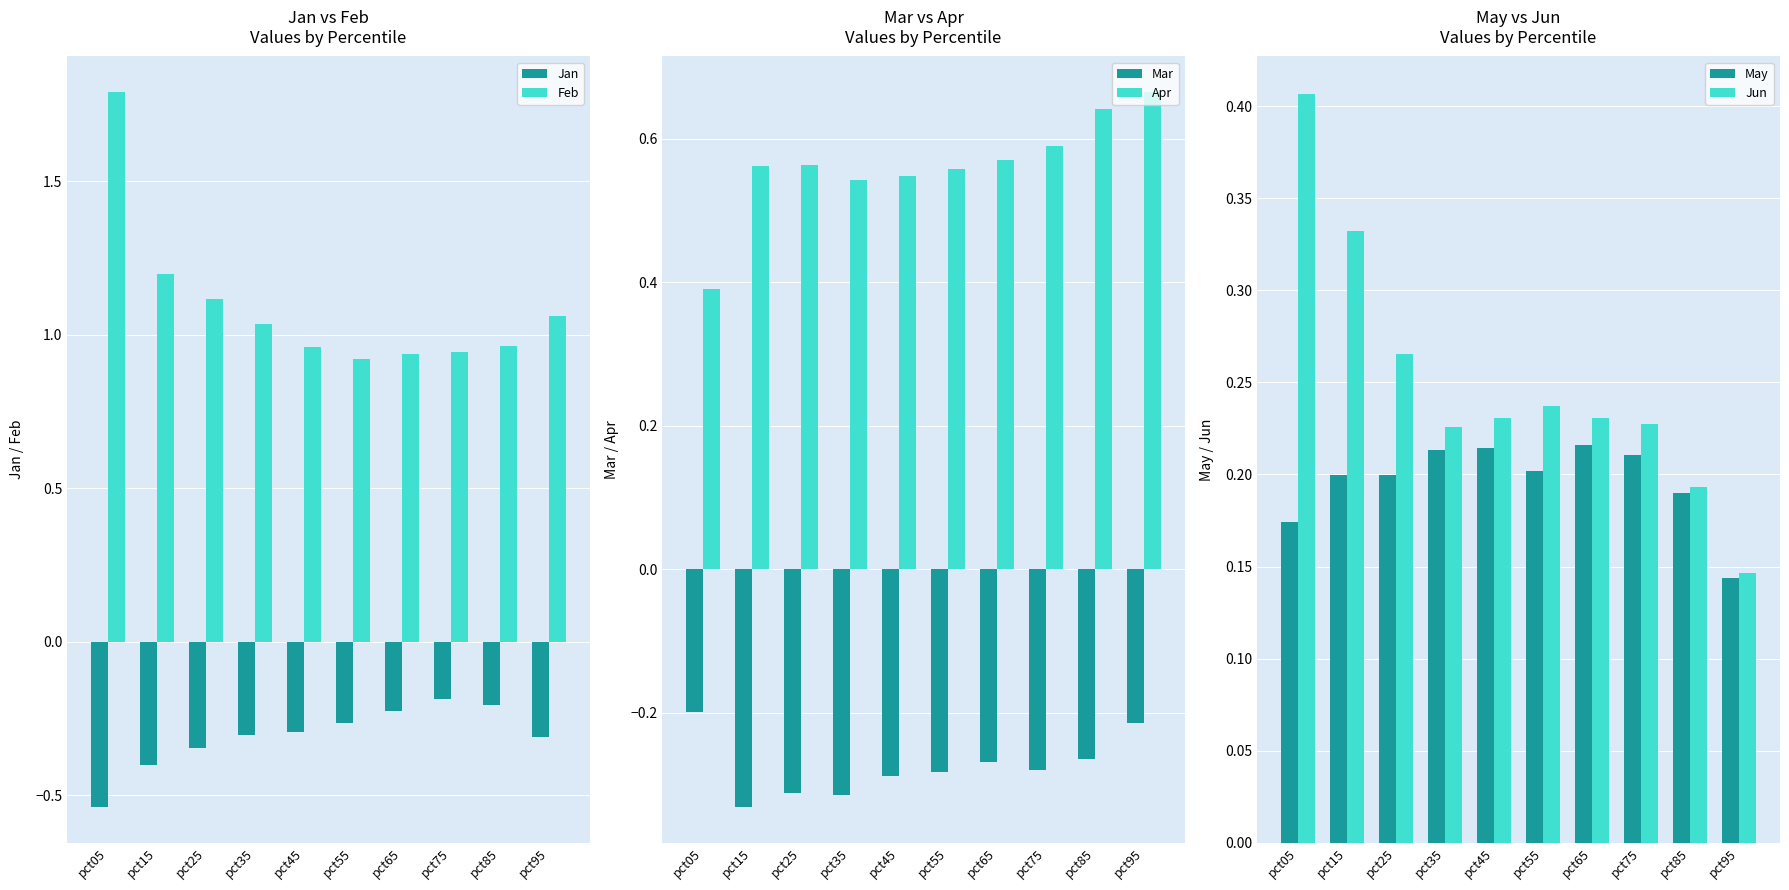

At how many categories does at least one series exceed 0?

10